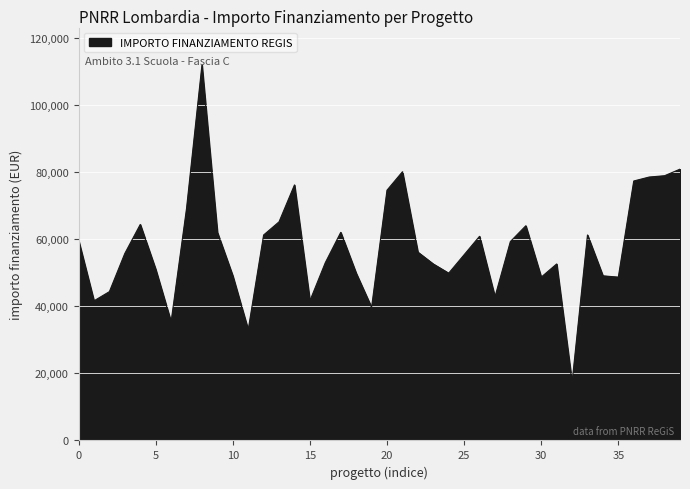

What is the difference between the maximum and minimum values?

94665.7